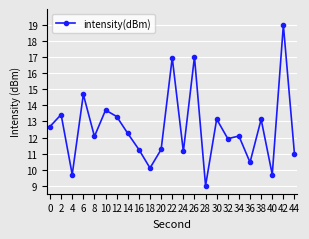

At which category does the data reach its first local peak?

2